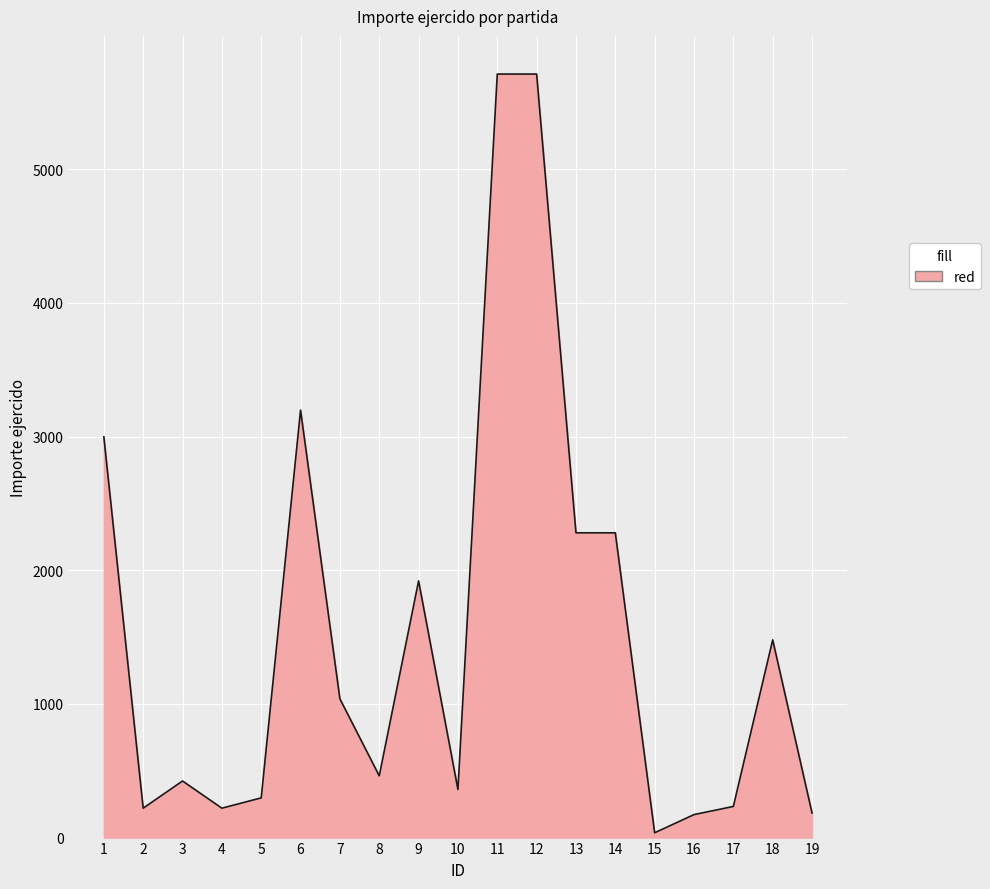

Where does the data first go above 462?

1